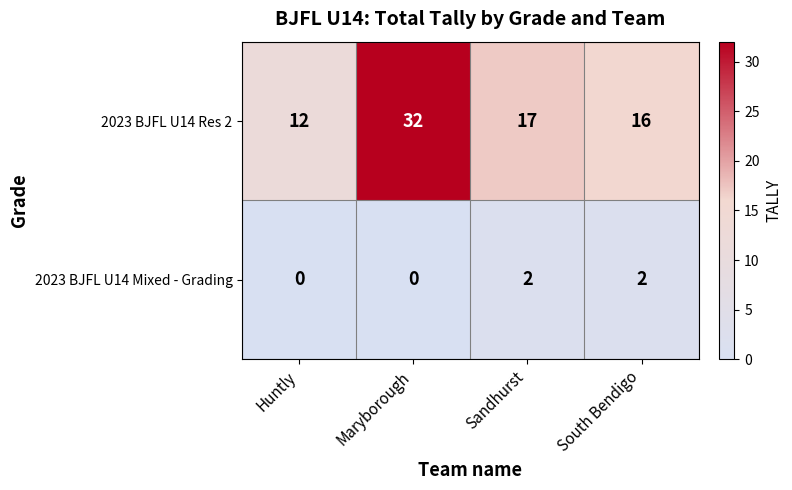

What is the spread (max minus min) of values at South Bendigo?

14